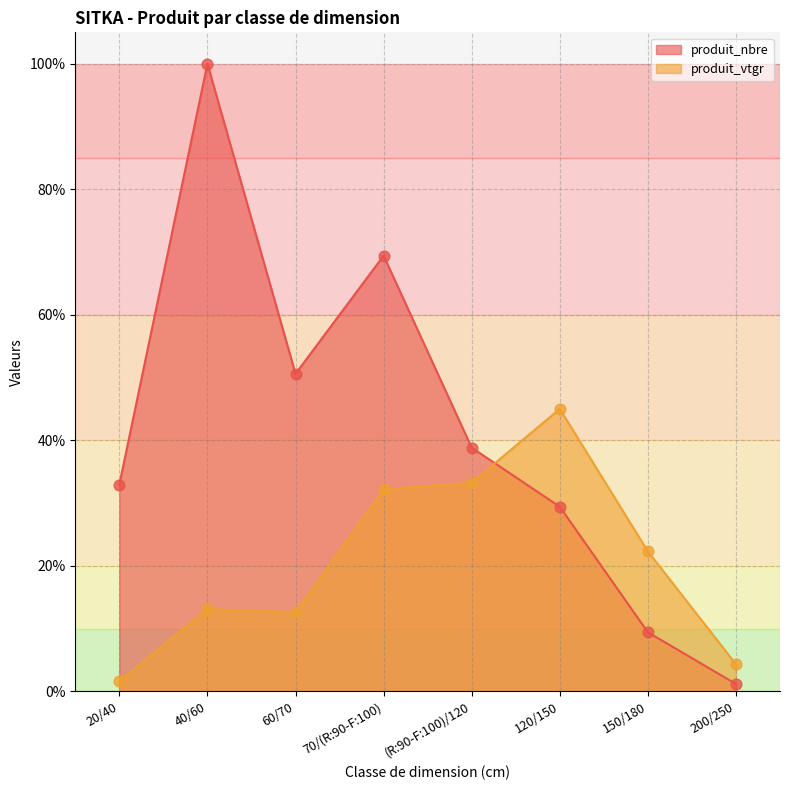

What are all the series names shown in the legend?

produit_nbre, produit_vtgr